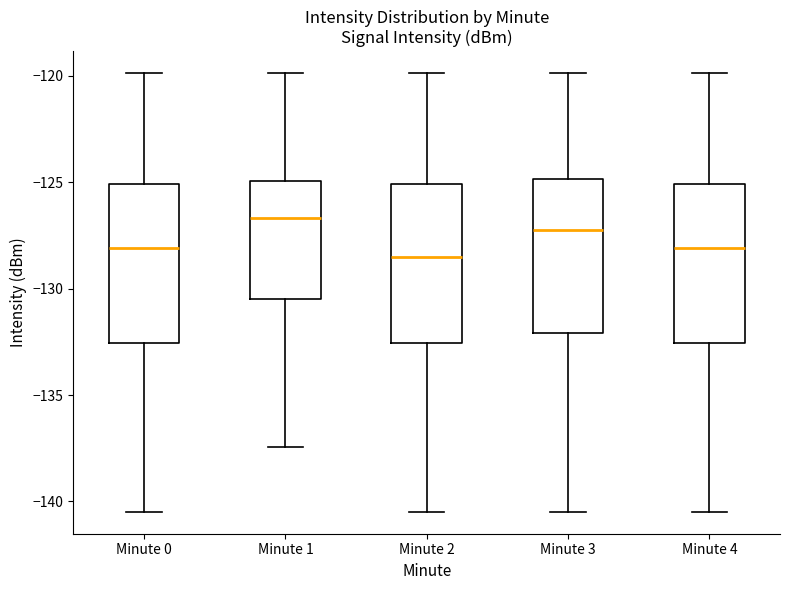

Which box's median line is the highest?

Minute 1